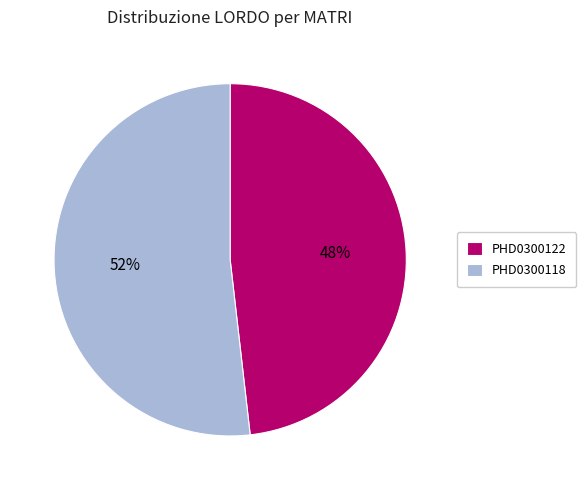

To the nearest percent, what percentage of the pie is PHD0300122?

48%